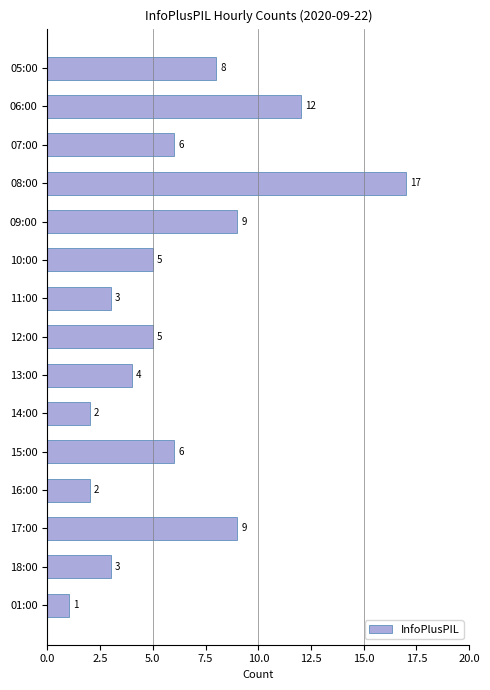

What is the sum of all values?

92